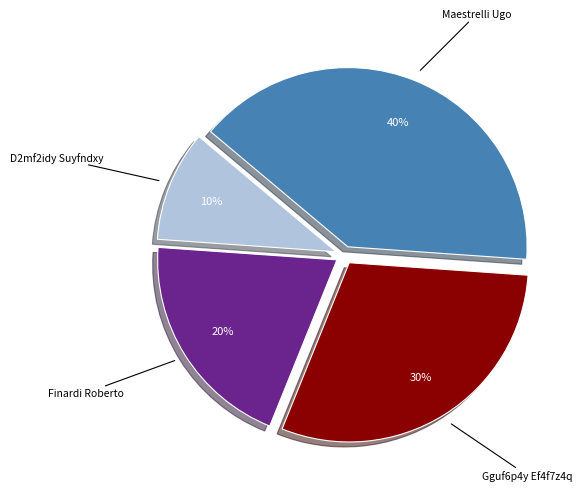

To the nearest percent, what is the average slice percentage?

25%